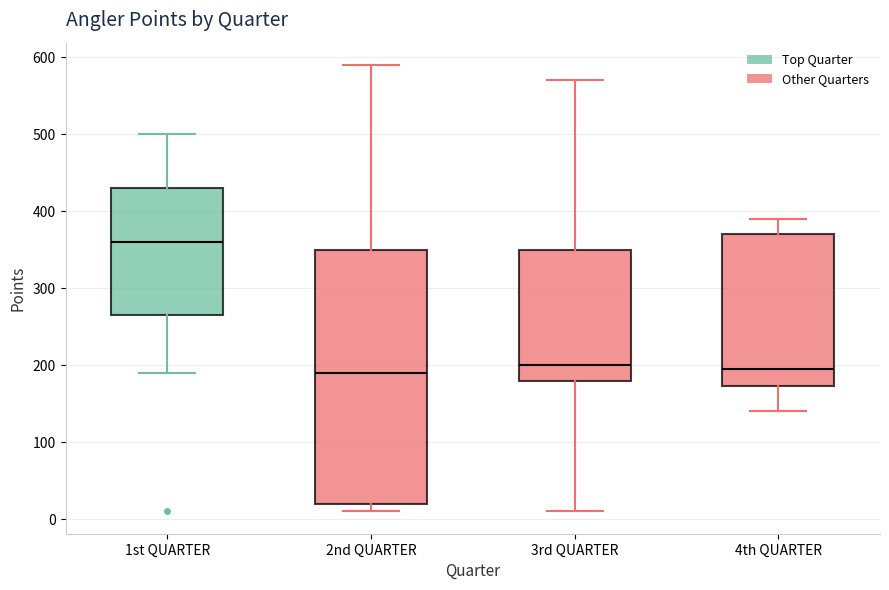

Reading left to right, read every box against the y-axis: the position of its median line, the range the box covers, and the ends of its whiskers. The values are not printed on the chart, so give them approximately, as read against the axis.

1st QUARTER: median 360, box 270 to 430, whiskers 190 to 500
2nd QUARTER: median 190, box 20 to 350, whiskers 10 to 590
3rd QUARTER: median 200, box 180 to 350, whiskers 10 to 570
4th QUARTER: median 200, box 170 to 370, whiskers 140 to 390